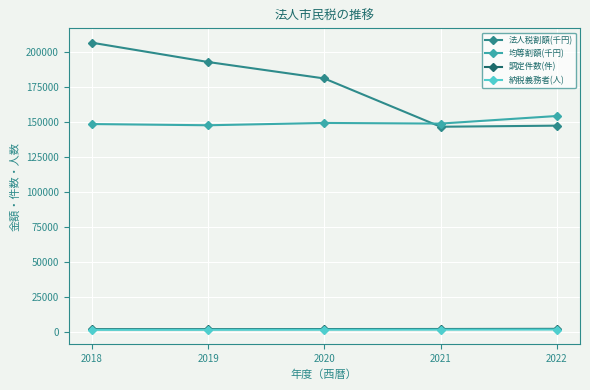

What is the total value across all series at 2019?

344441